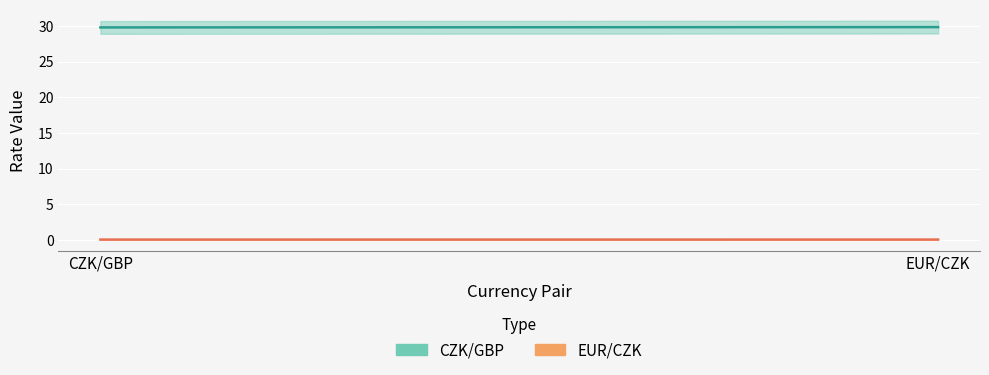

Where is CZK/GBP nearest to the value 29?

CZK/GBP